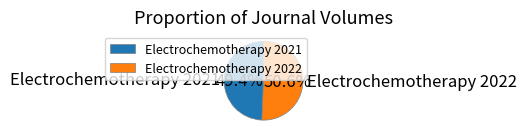

How many segments does this pie chart have?

2